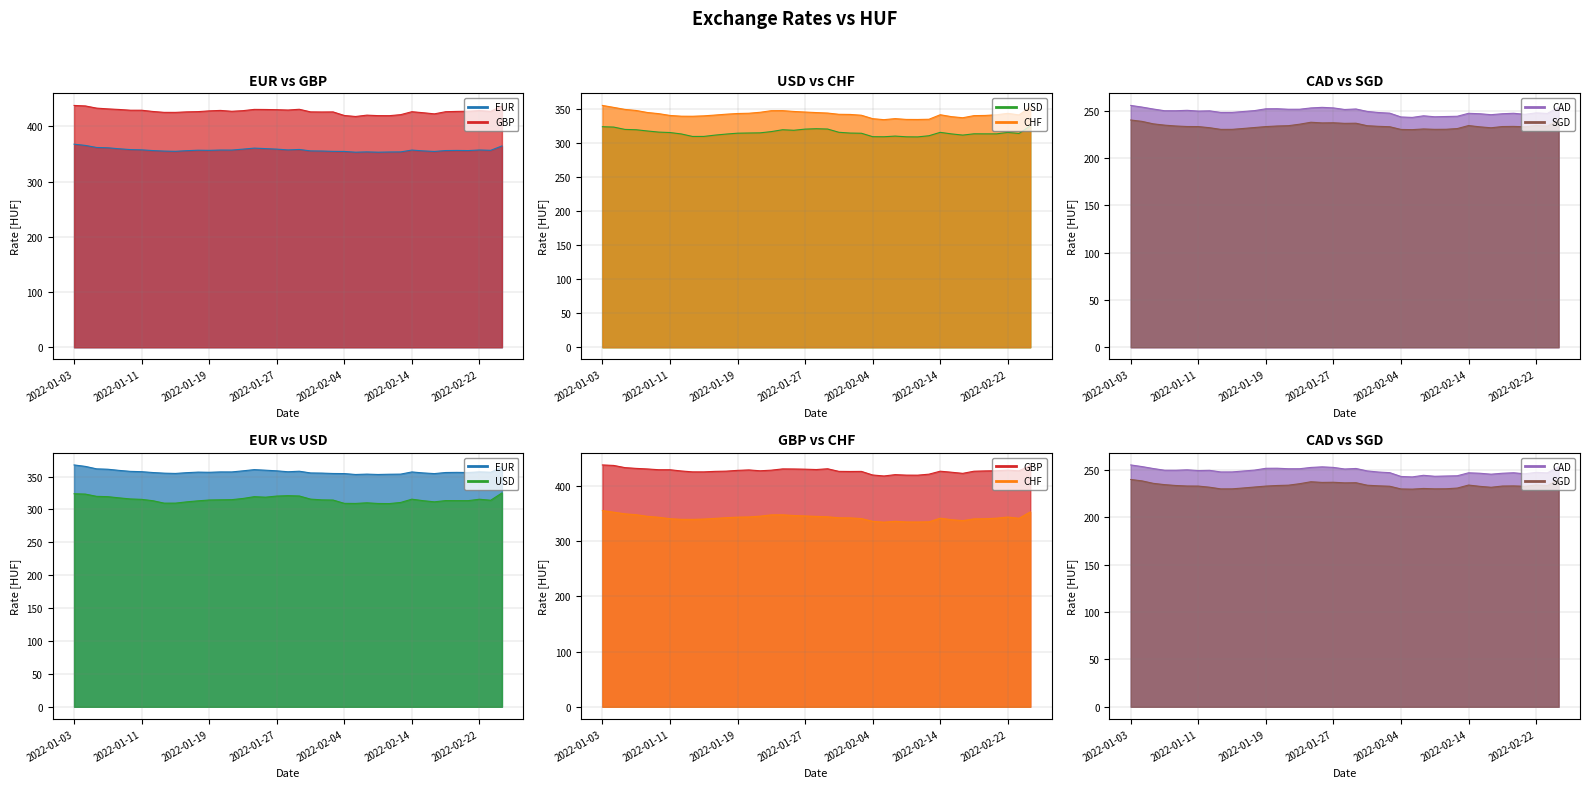

True or false: SGD line and USD line intersect in this chart.

False